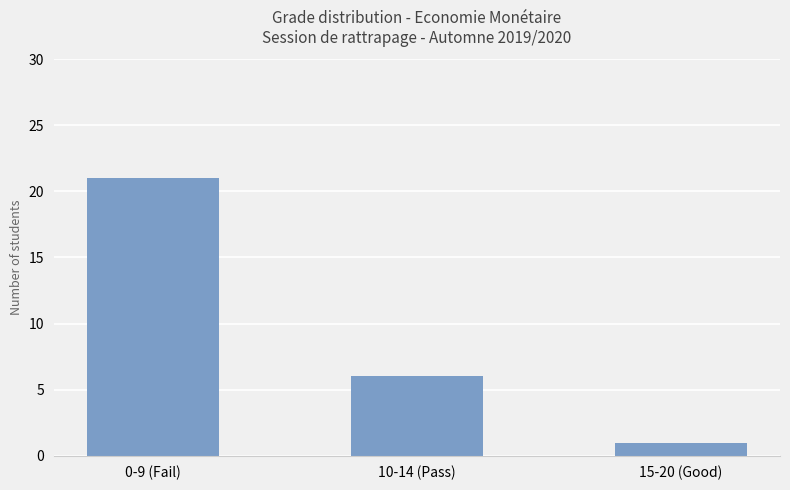

Which category has the highest value across all series?

0-9 (Fail)